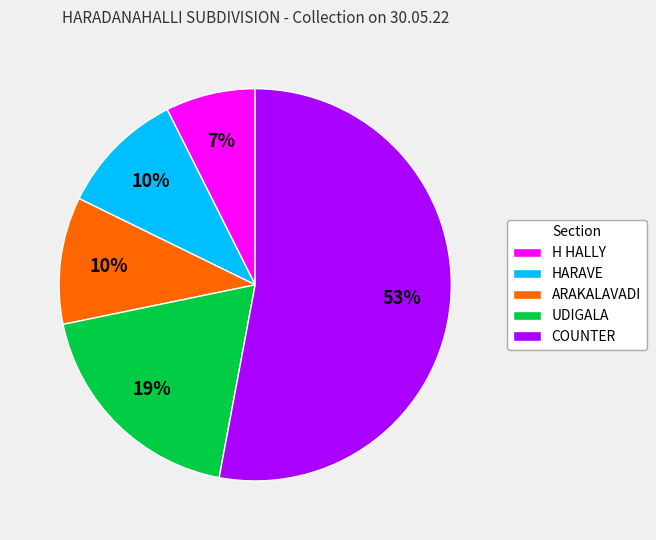

Which slice is the smallest?

H HALLY